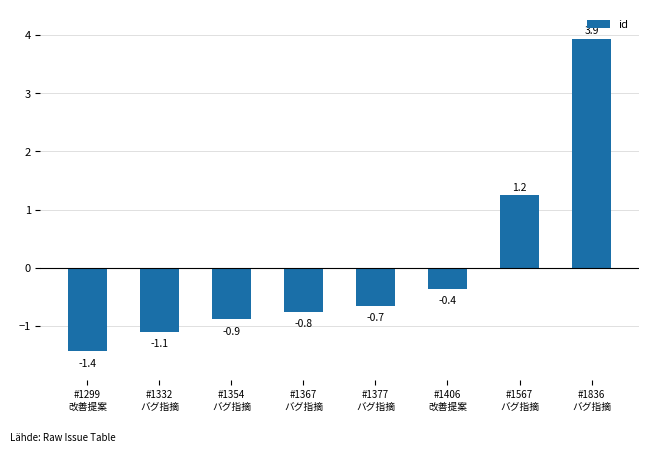

Rank the categories by value from lowest to highest.

#1299
改善提案, #1332
バグ指摘, #1354
バグ指摘, #1367
バグ指摘, #1377
バグ指摘, #1406
改善提案, #1567
バグ指摘, #1836
バグ指摘